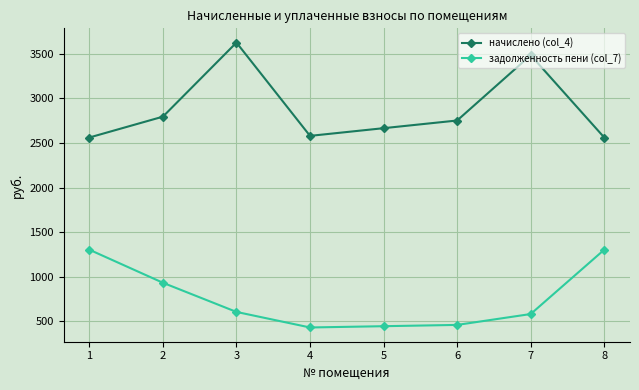

What is the spread (max minus min) of values at 2?

1863.2